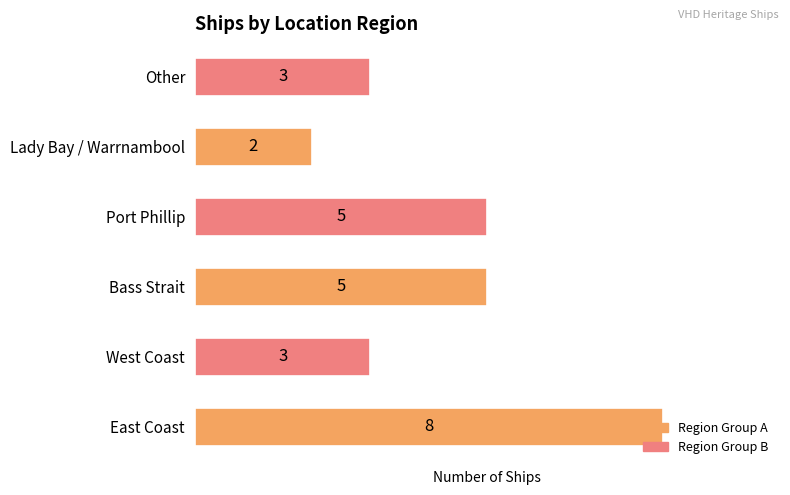

Which label corresponds to the smallest value in the chart?

Lady Bay / Warrnambool